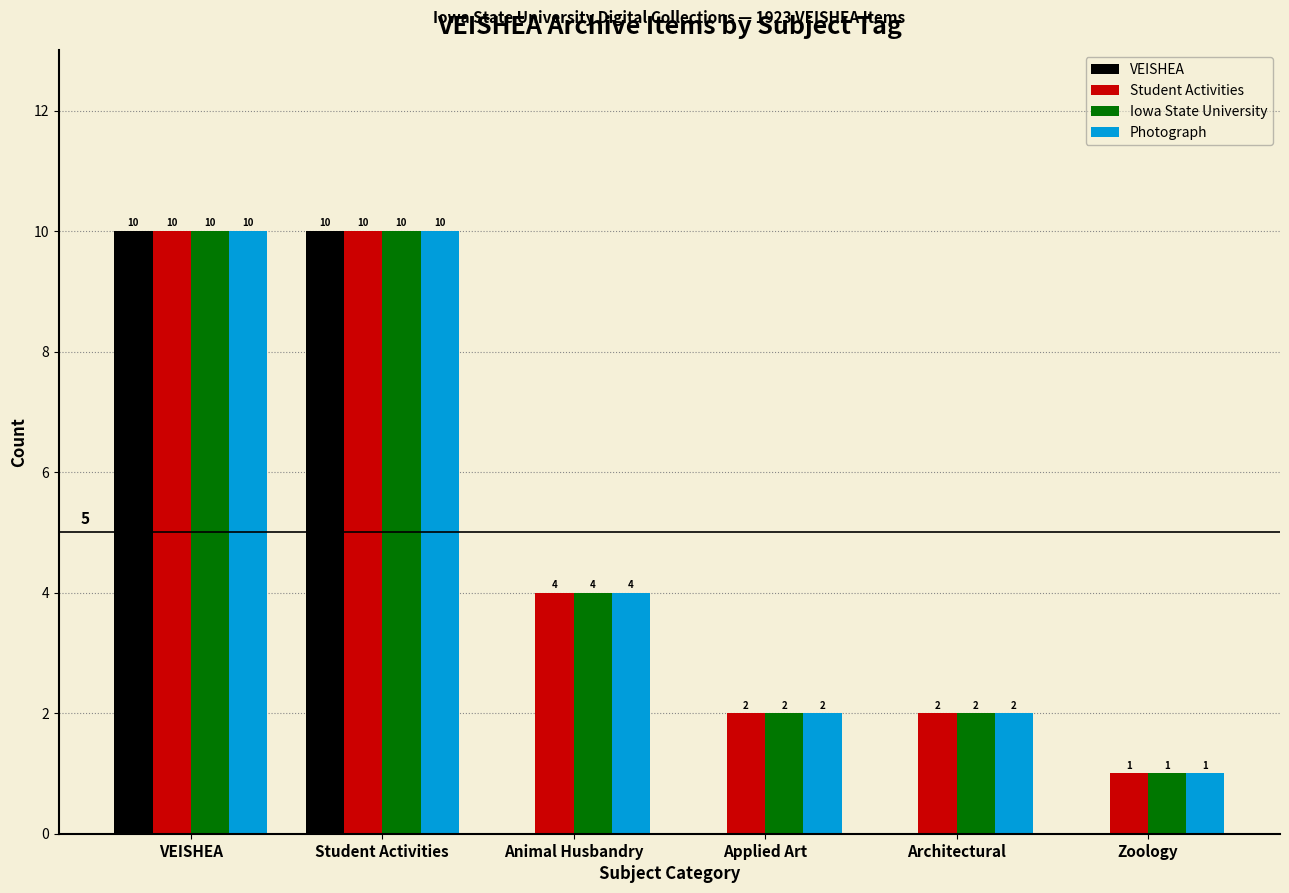

What are all the series names shown in the legend?

VEISHEA, Student Activities, Iowa State University, Photograph